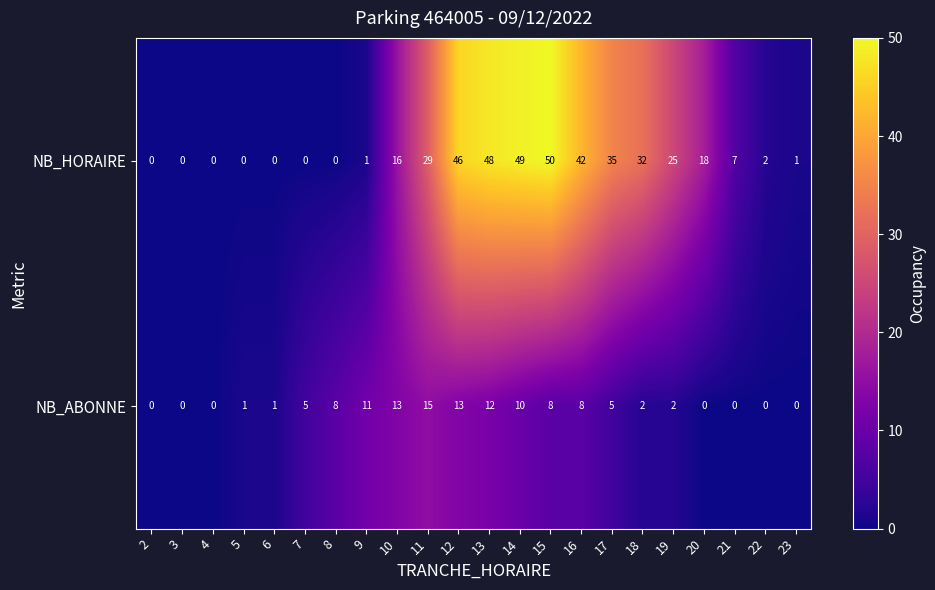

What is the total value across all series at 20?

18